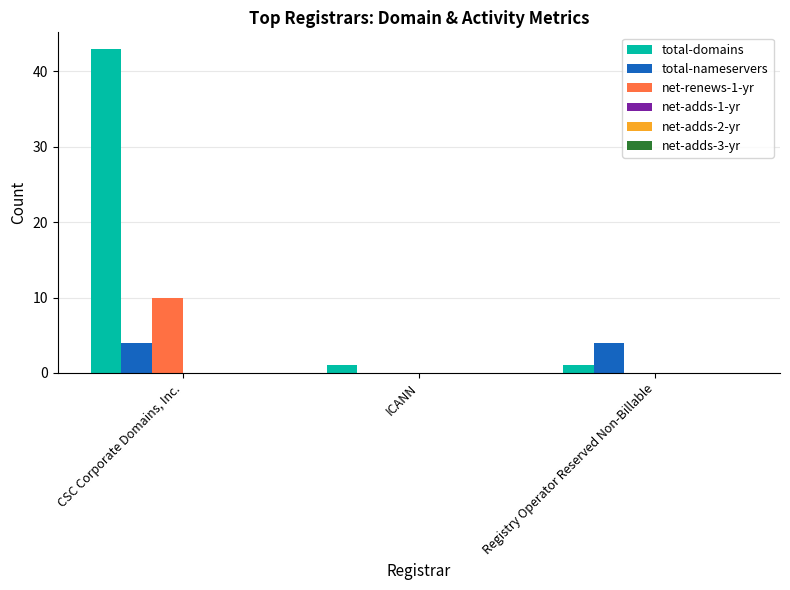

What is the greatest value displayed?

43